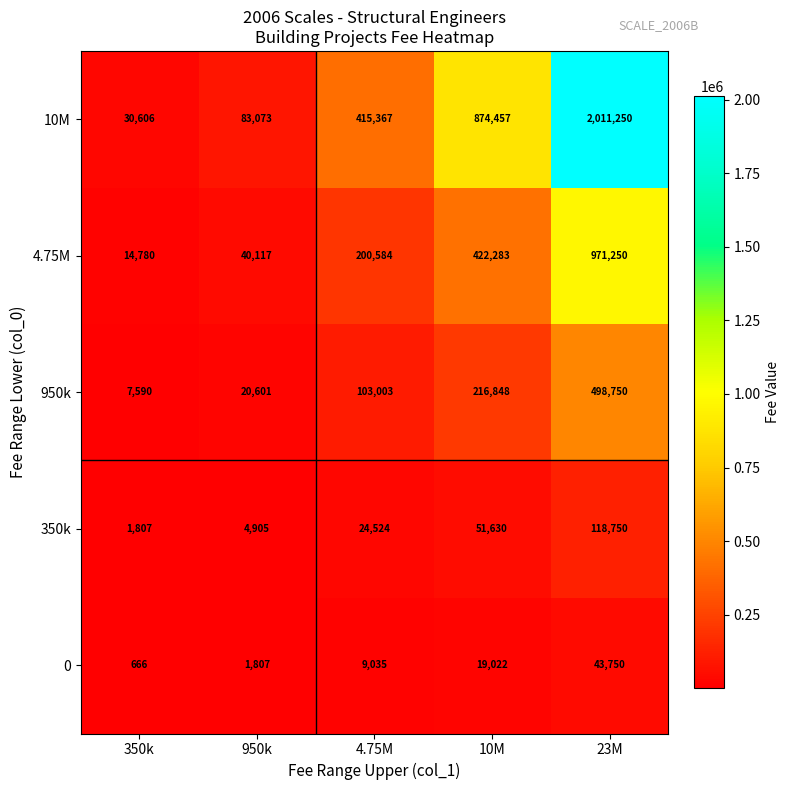

Which series has the largest range (max minus min)?

10M